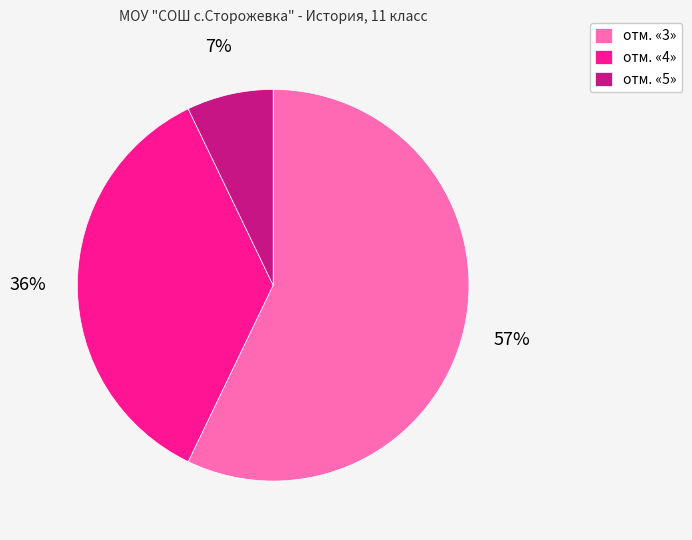

What percentage is the отм. «5» slice, to the nearest percent?

7%